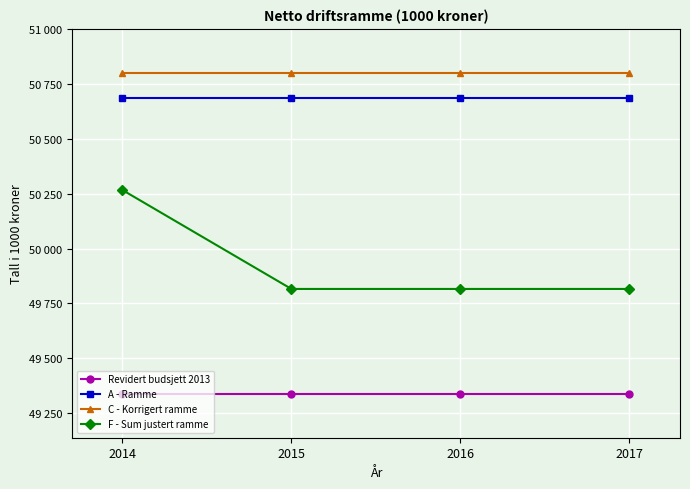

Reading left to right, transcribe all the data shown in this chart.

Revidert budsjett 2013: 49339	49339	49339	49339
A - Ramme: 50685	50685	50685	50685
C - Korrigert ramme: 50800	50800	50800	50800
F - Sum justert ramme: 50266	49816	49816	49816